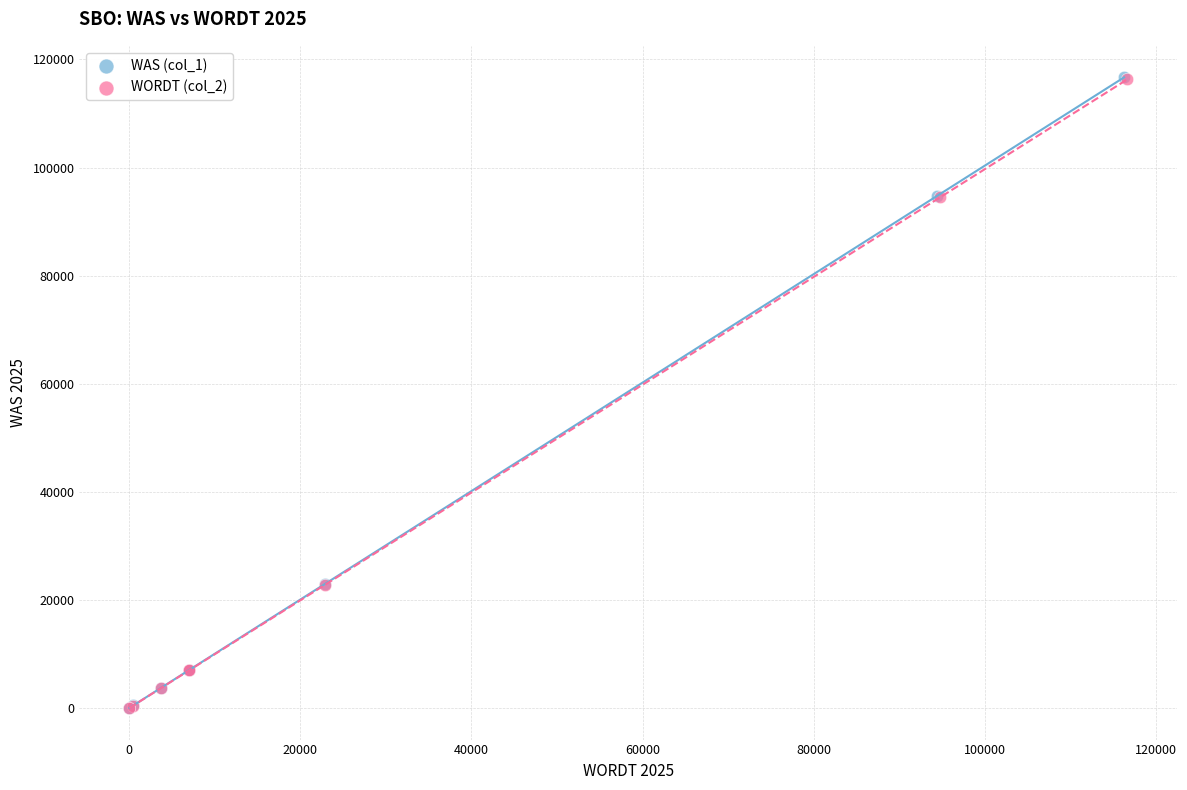

Which series has the largest Y range (max minus min)?

WAS (col_1)